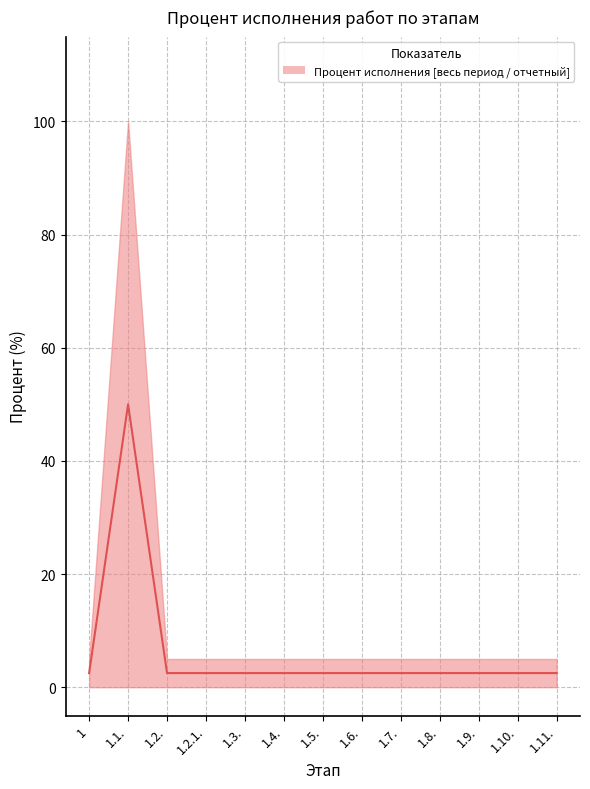

Does the chart display data point markers on the line(s)?

No